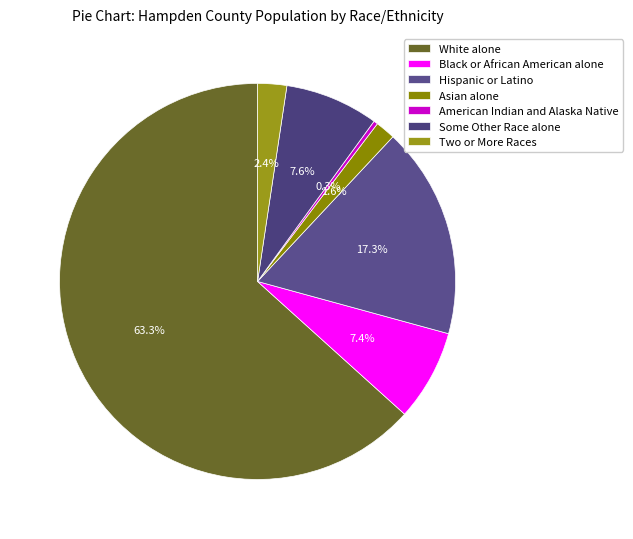

How many slices are in this pie chart?

7